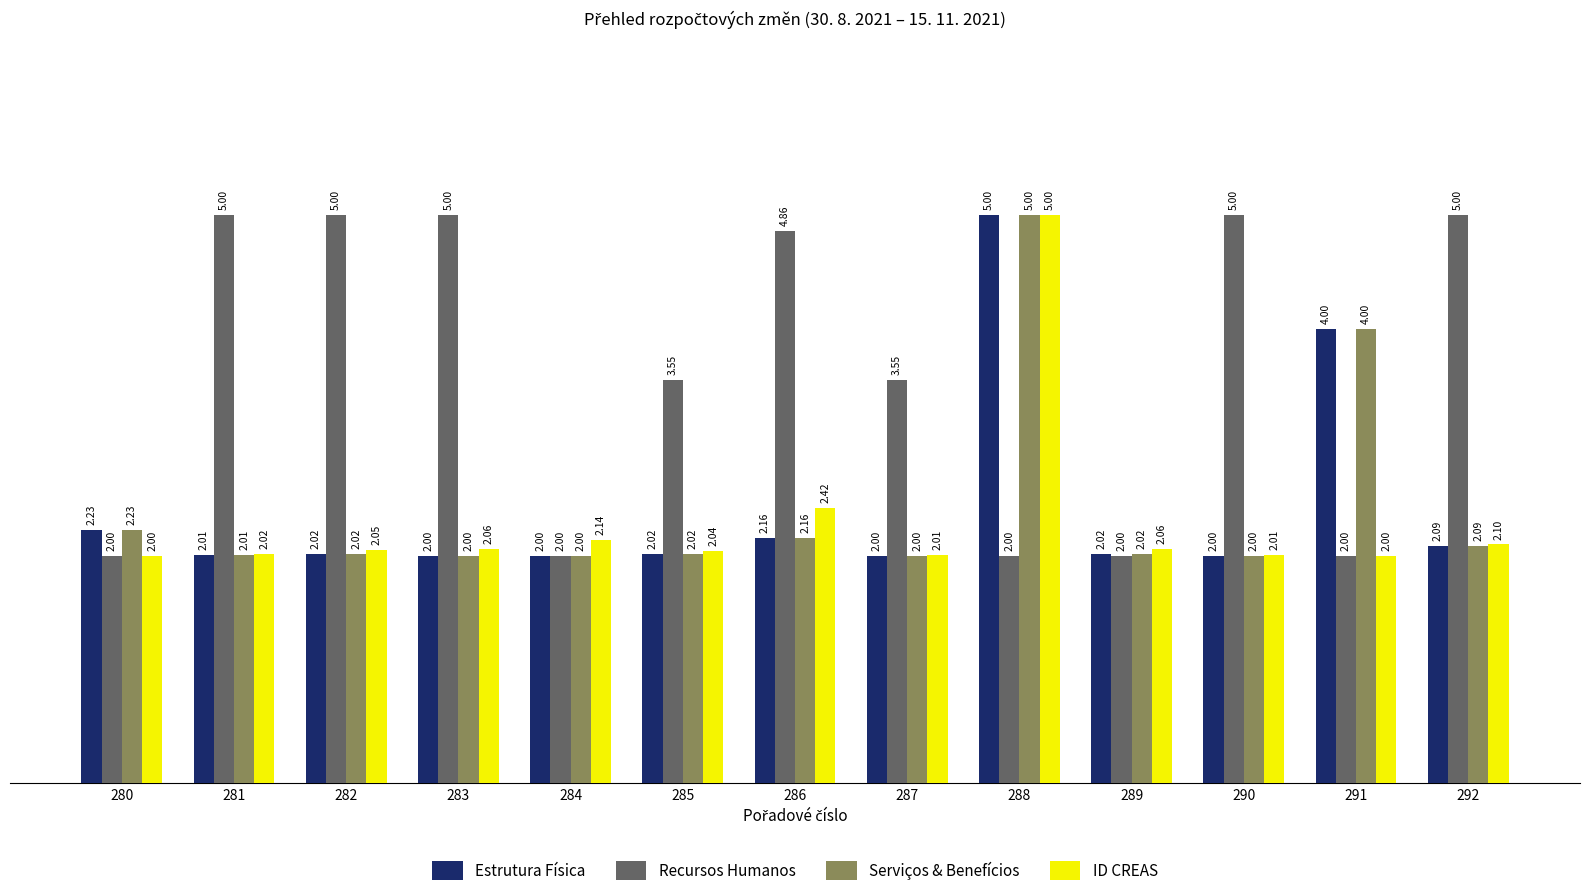

Which series changed the most between 284 and 285?

Recursos Humanos